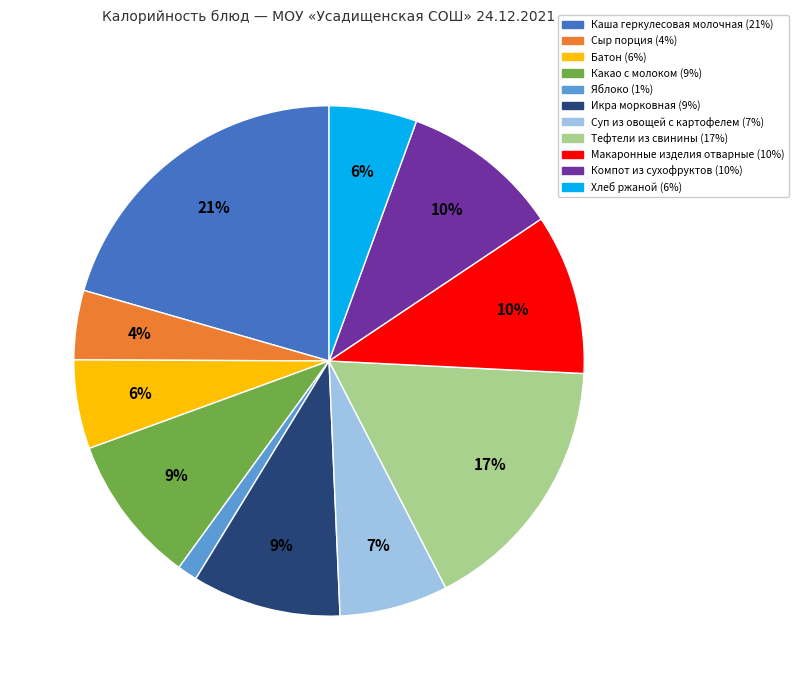

Is it true that Макаронные изделия отварные is 20% of the pie?

False